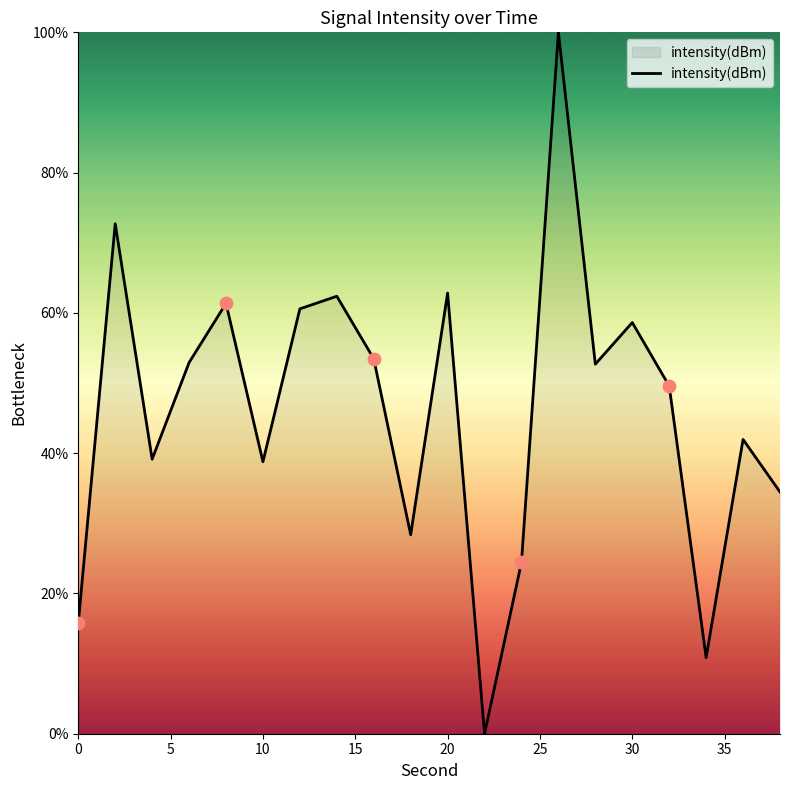

How many lines are shown in the chart?

1